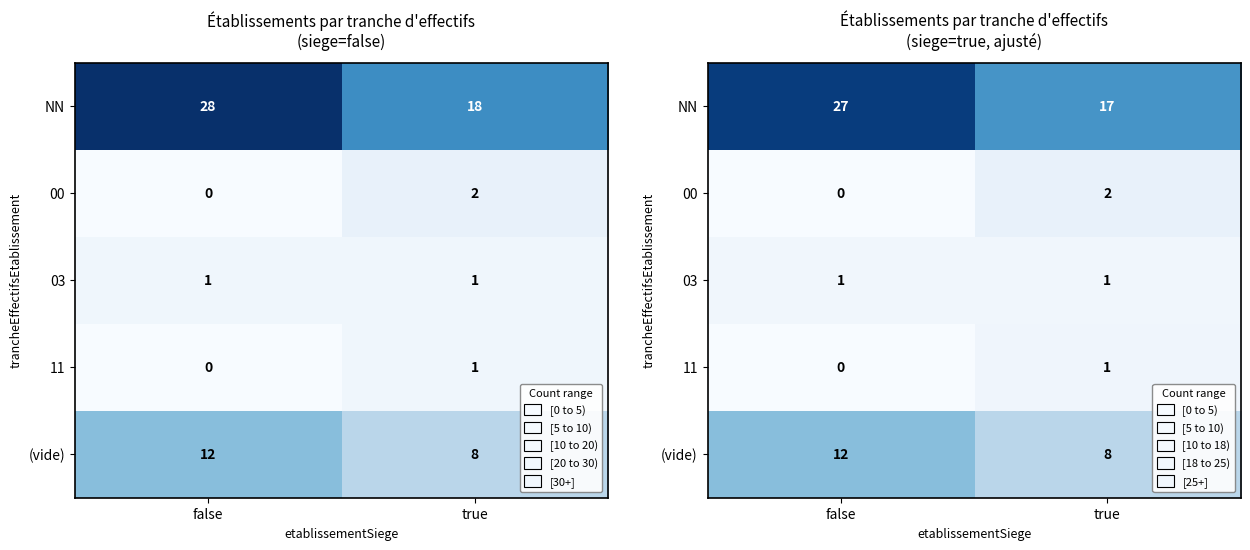

What is the sum of all (vide) values?

20.0